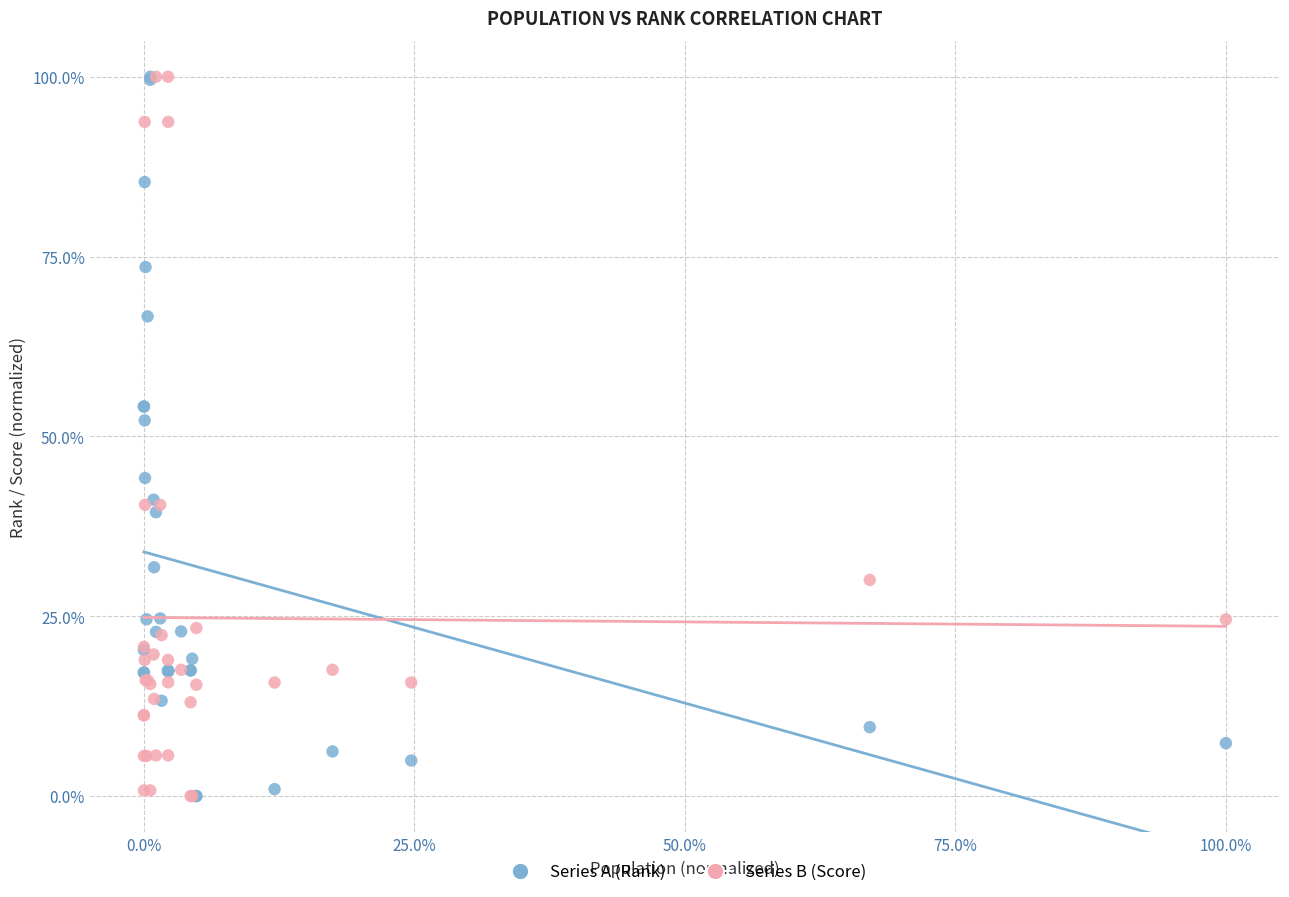

In the Series A (Rank) series, what Y value is closest to 50?

52.2